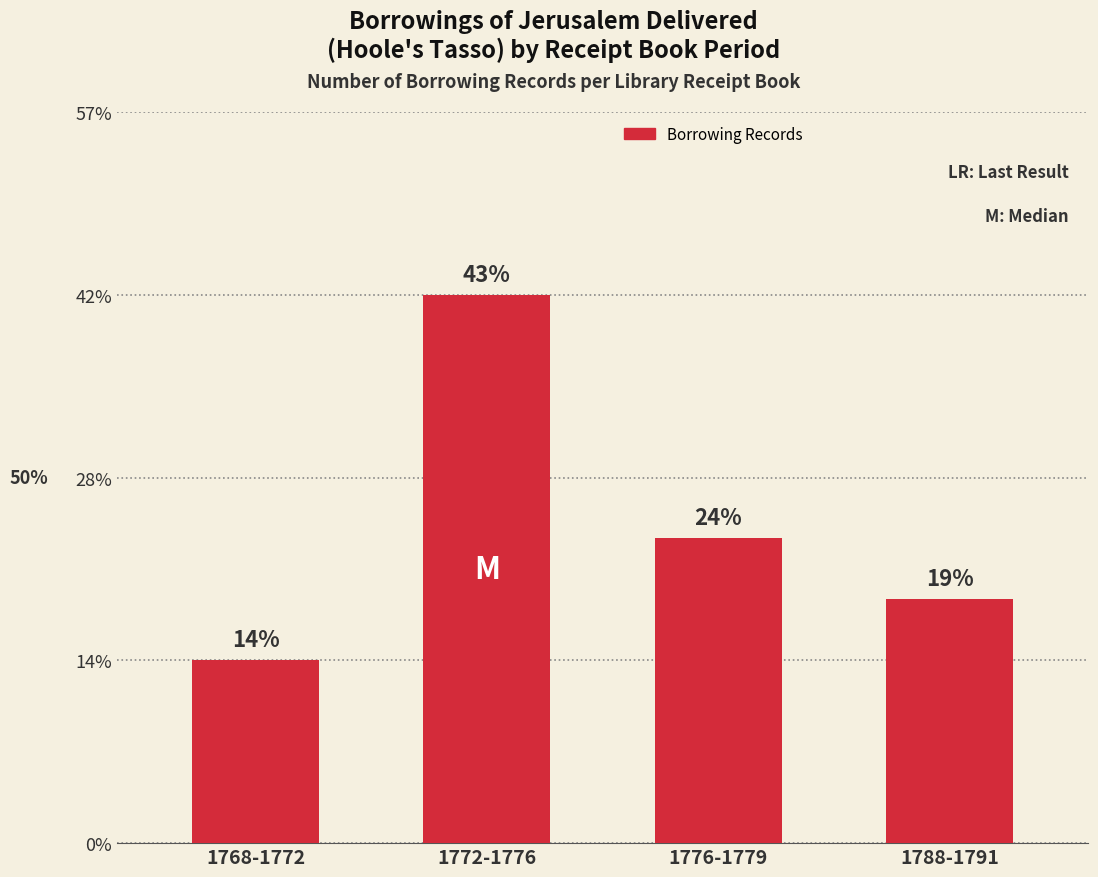

Does the chart contain any negative values?

No